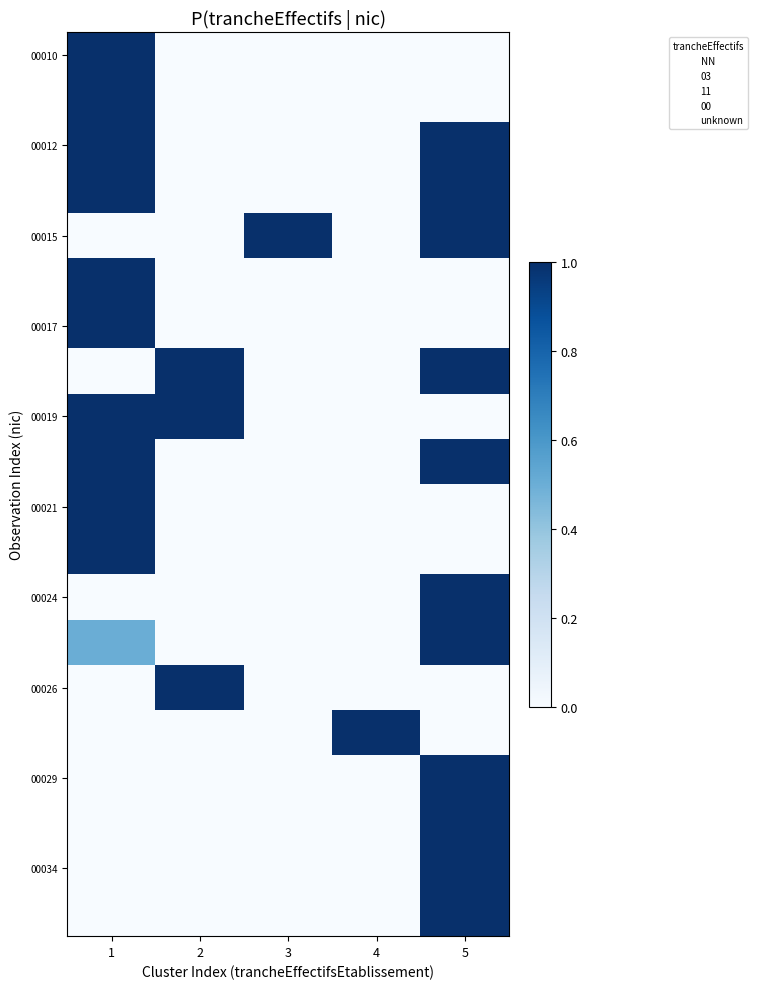

What is the highest value of the 00024 series?

1.0